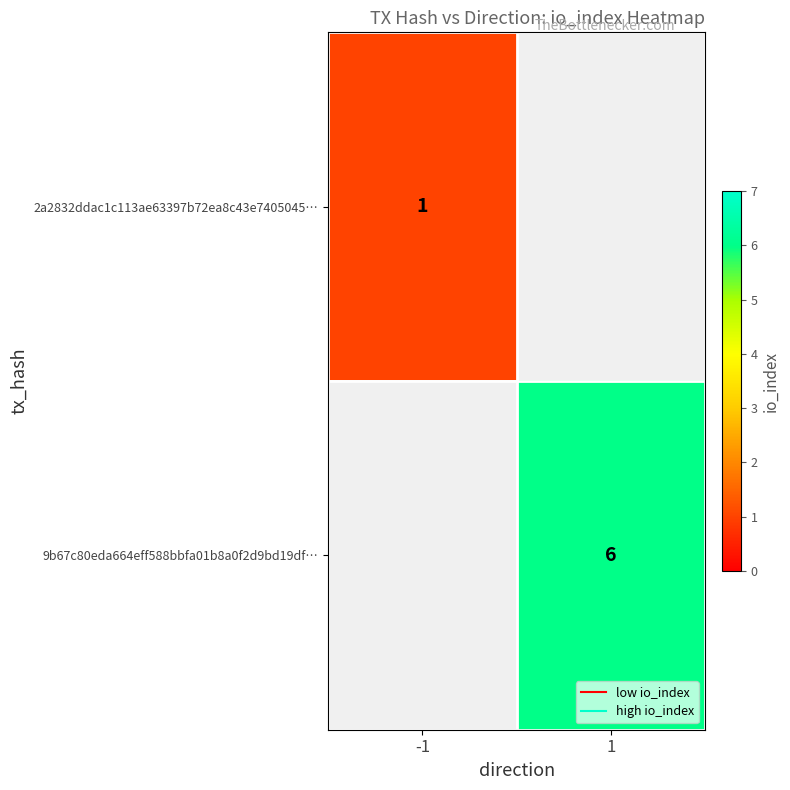

The value of 2a2832ddac1c113ae63397b72ea8c43e7405045… at -1 is 1.0. True or false?

True